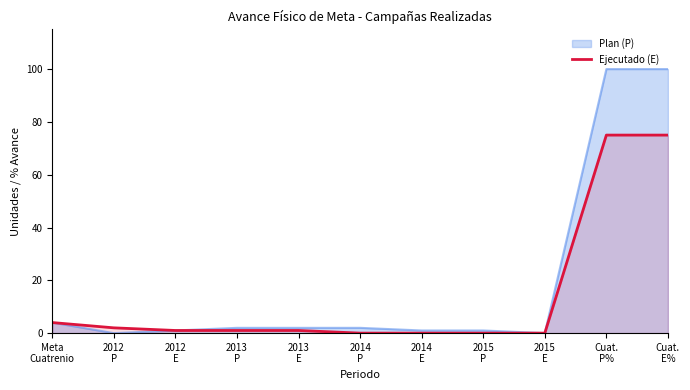

Reading left to right, extract all data points from this chart.

Meta
Cuatrenio=4	2012
P=2	2012
E=1	2013
P=1	2013
E=1	2014
P=0	2014
E=0	2015
P=0	2015
E=0	Cuat.
P%=75	Cuat.
E%=75